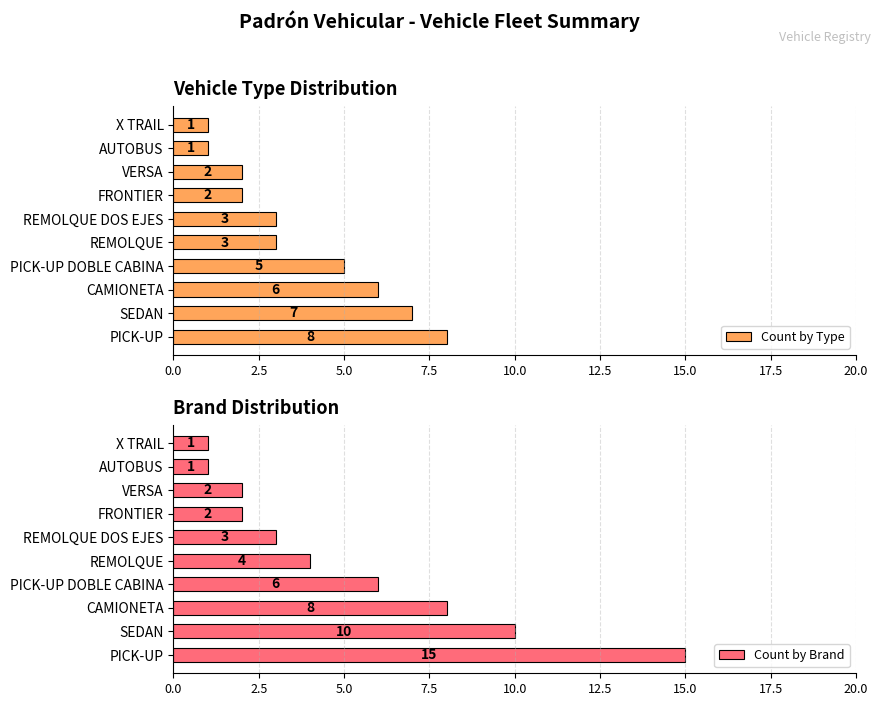

What is the greatest value displayed?

15